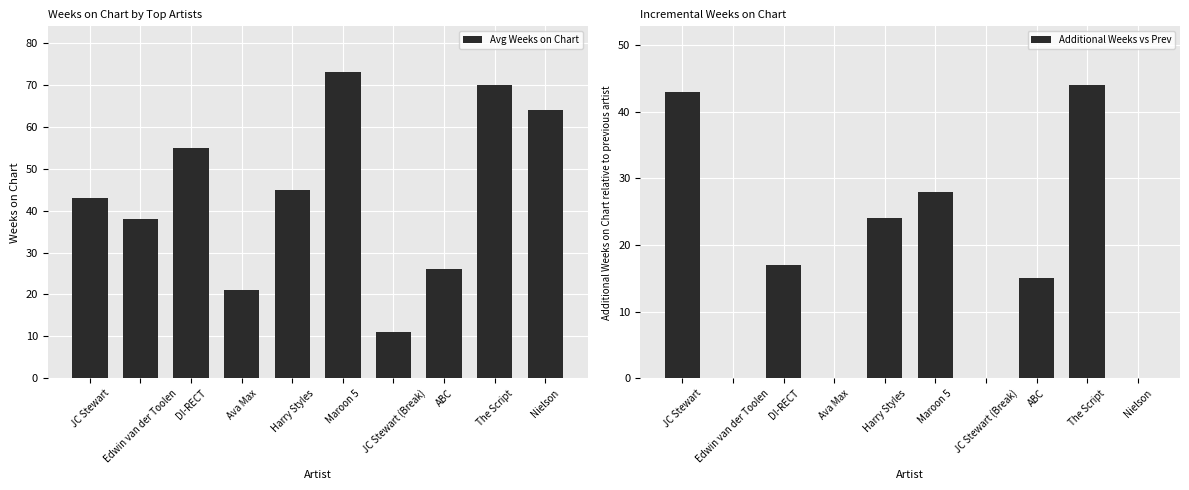

What is the spread (max minus min) of values at ABC?

11